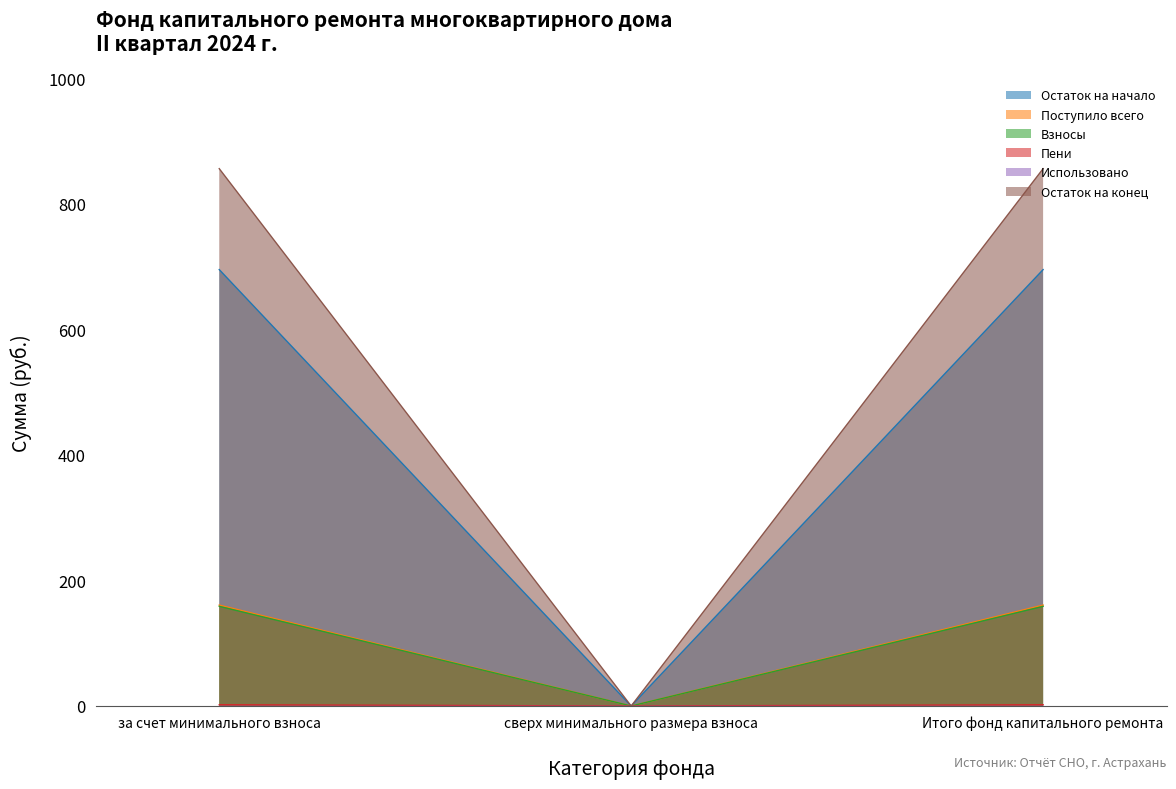

What is the maximum value for Взносы?

158.8